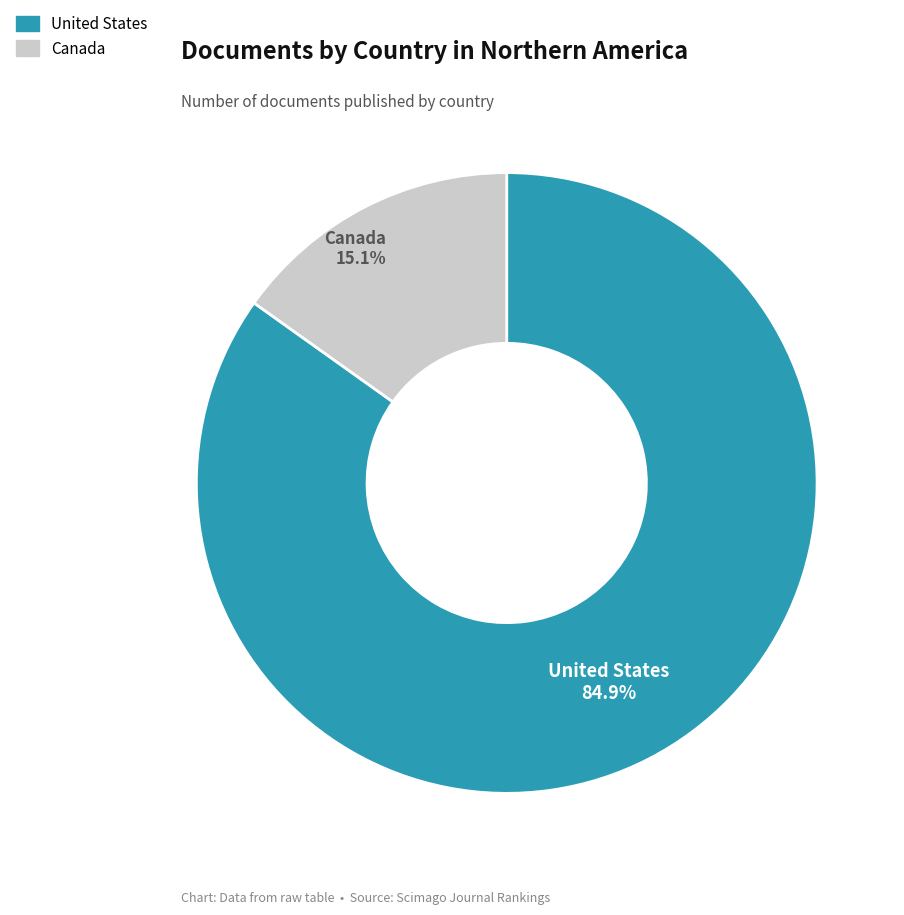

To the nearest percent, what portion does Canada represent?

15%